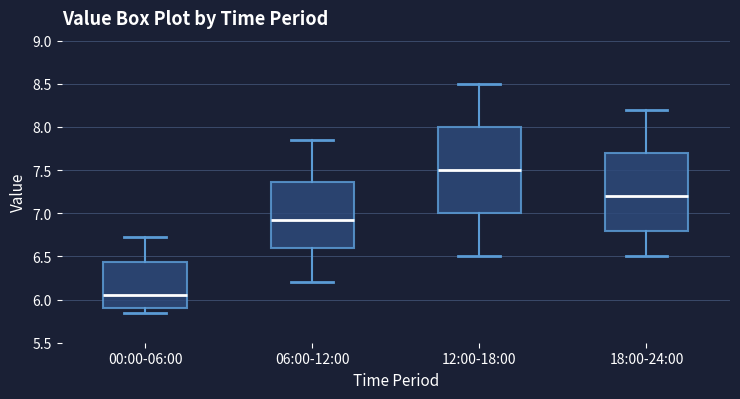

Which box has the lowest median line?

00:00-06:00